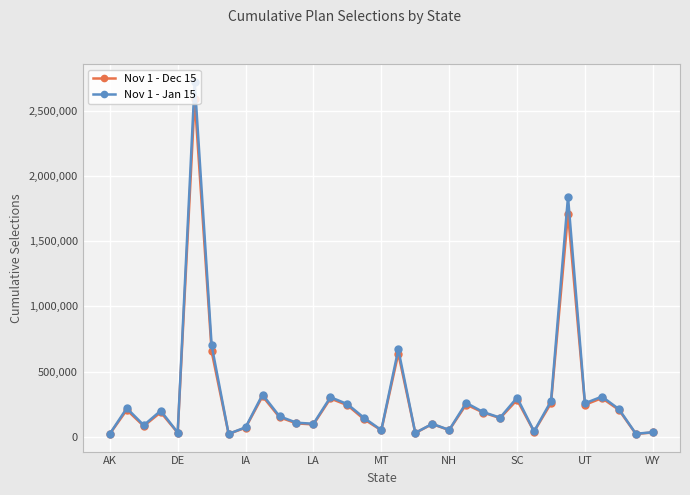

At how many categories does at least one series exceed 491424?

4